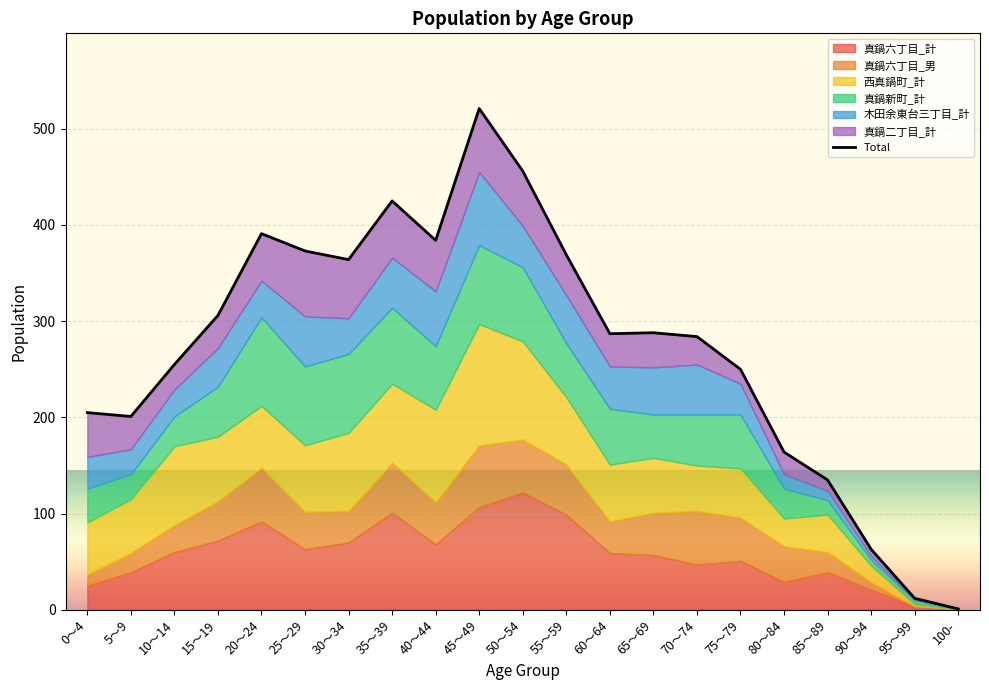

Approximately how many times larger is the value at 85～89 compared to 25～29?

0.4